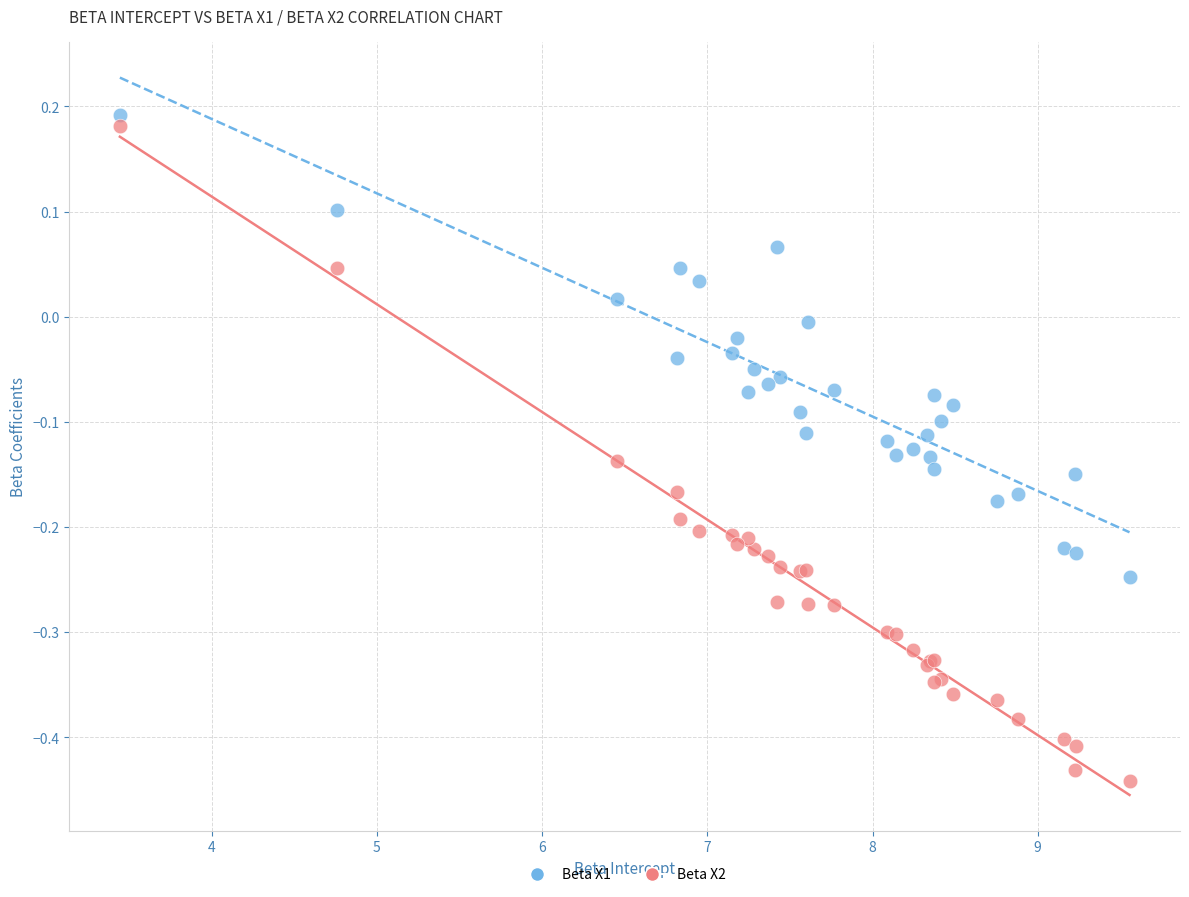

Which series has the largest Y range (max minus min)?

Beta X2